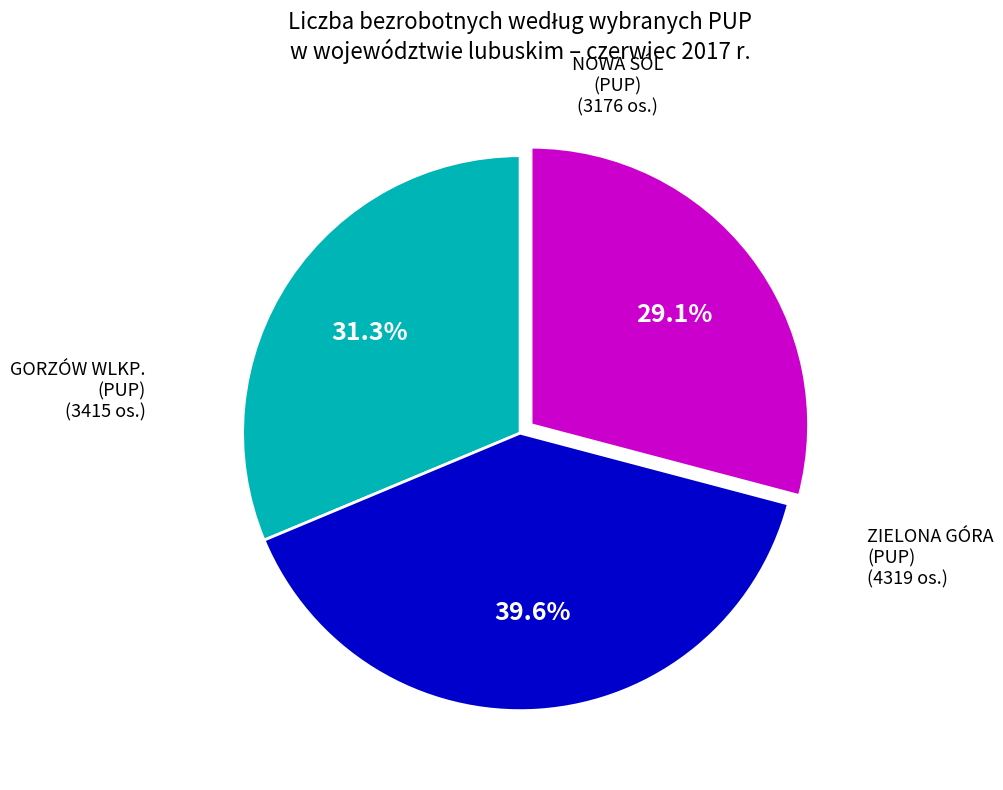

Is there any slice that represents more than half of the pie?

No